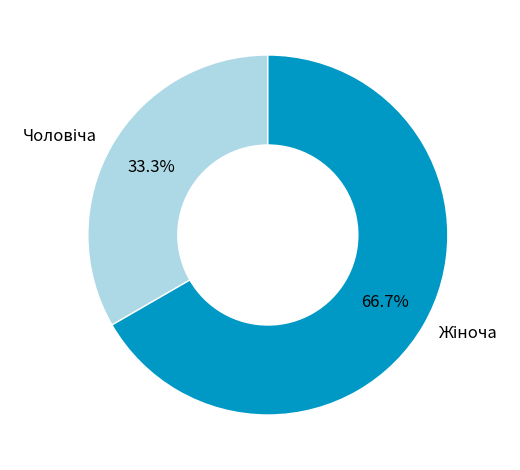

Is there any slice that represents more than half of the pie?

Yes